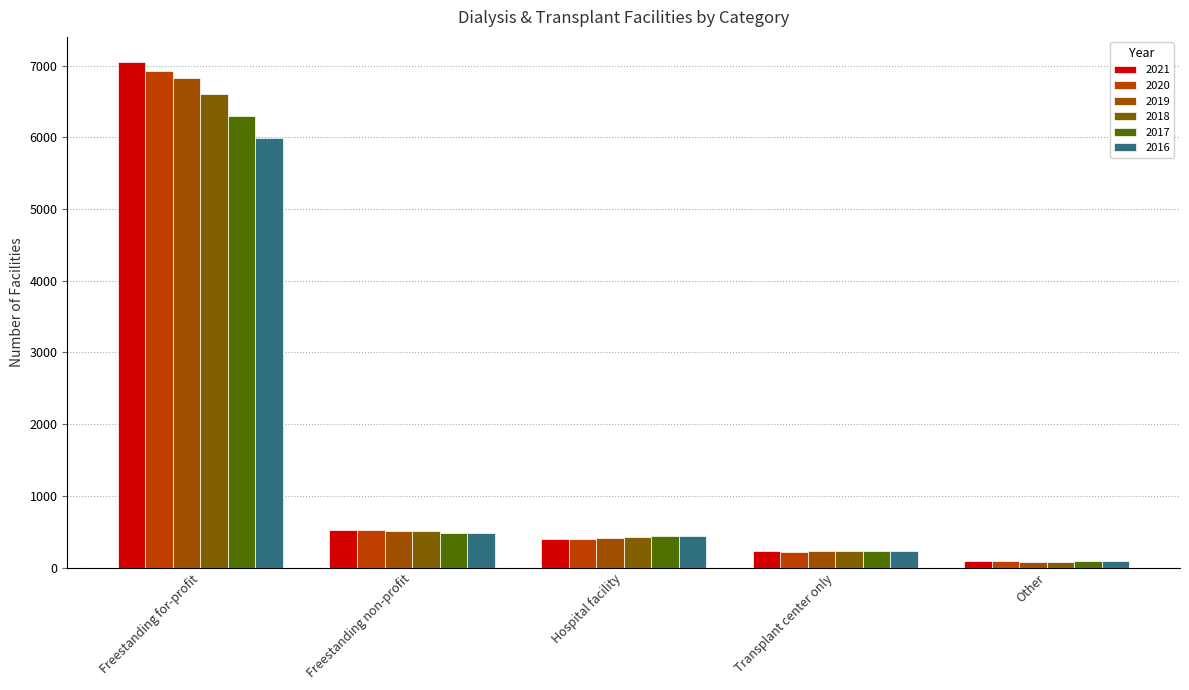

How many values in the 2018 series are below 427?

2